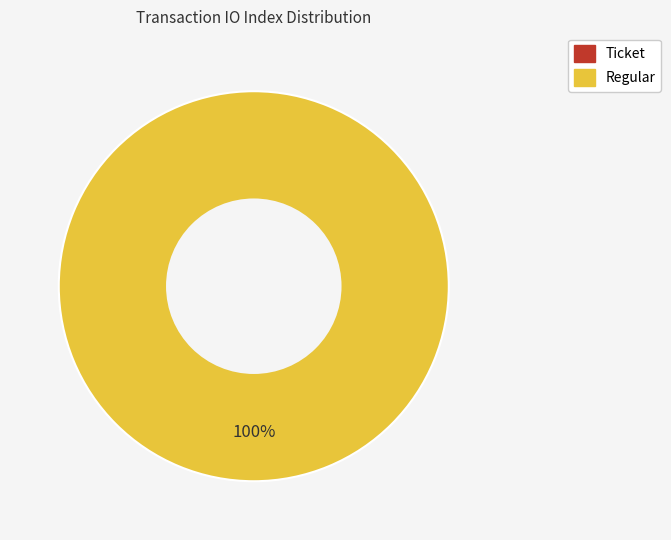

Is there any slice that represents more than half of the pie?

Yes